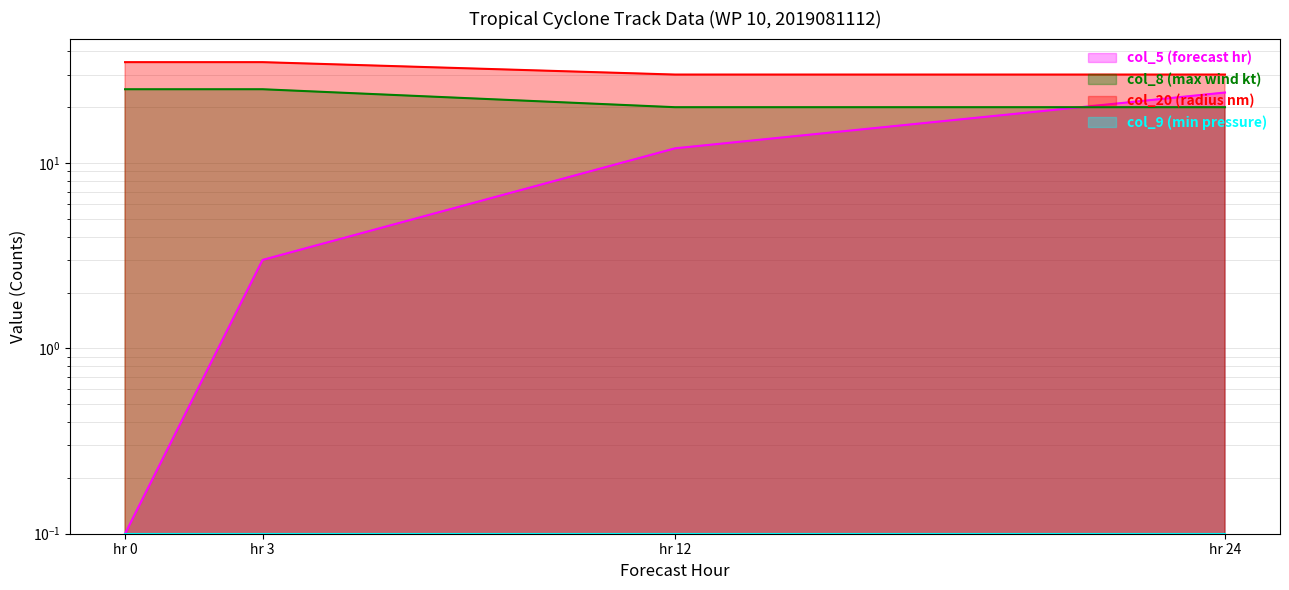

The value of col_5 (forecast hr) at hr 0 is 0.1. True or false?

True